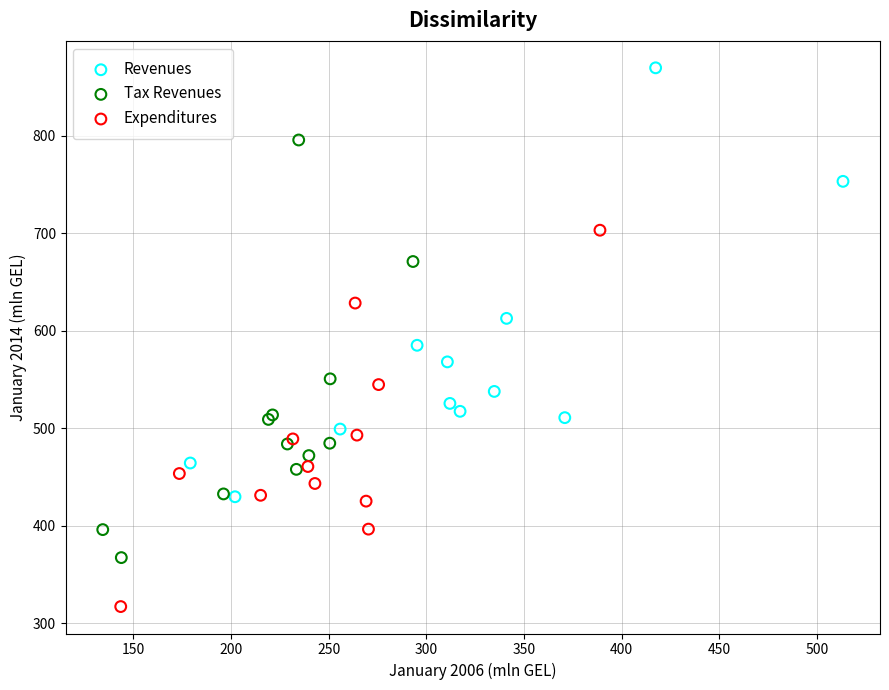

Which series has the largest Y range (max minus min)?

Revenues